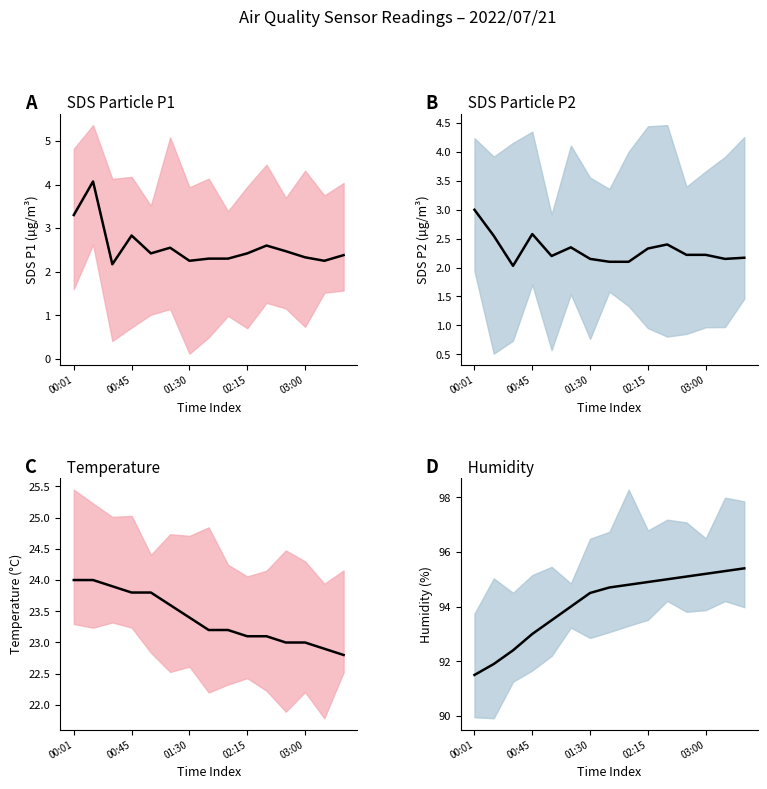

True or false: SDS_P1 mean and Humidity mean intersect in this chart.

False